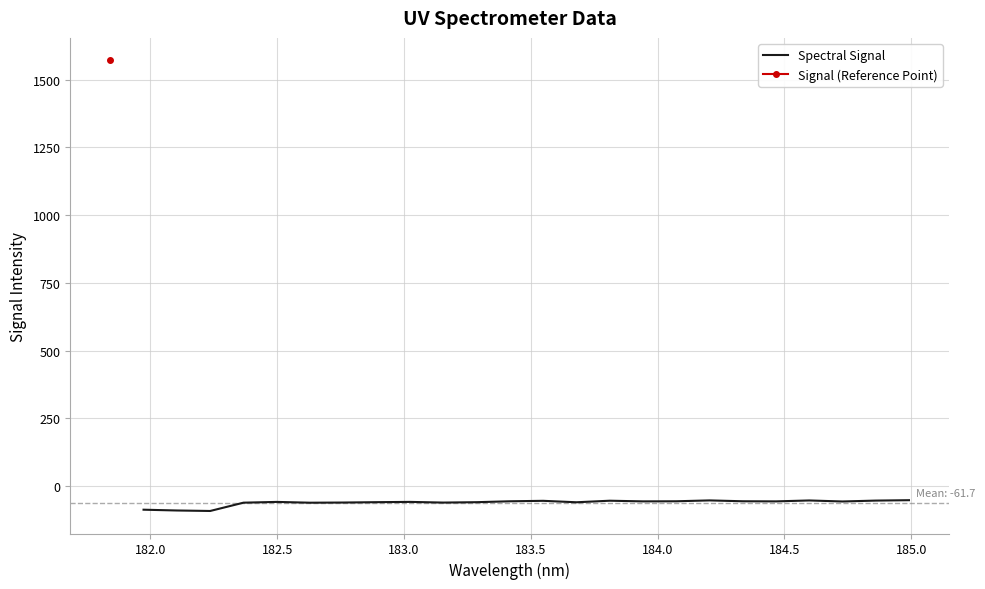

What is the minimum value for Spectral Signal?

-92.5